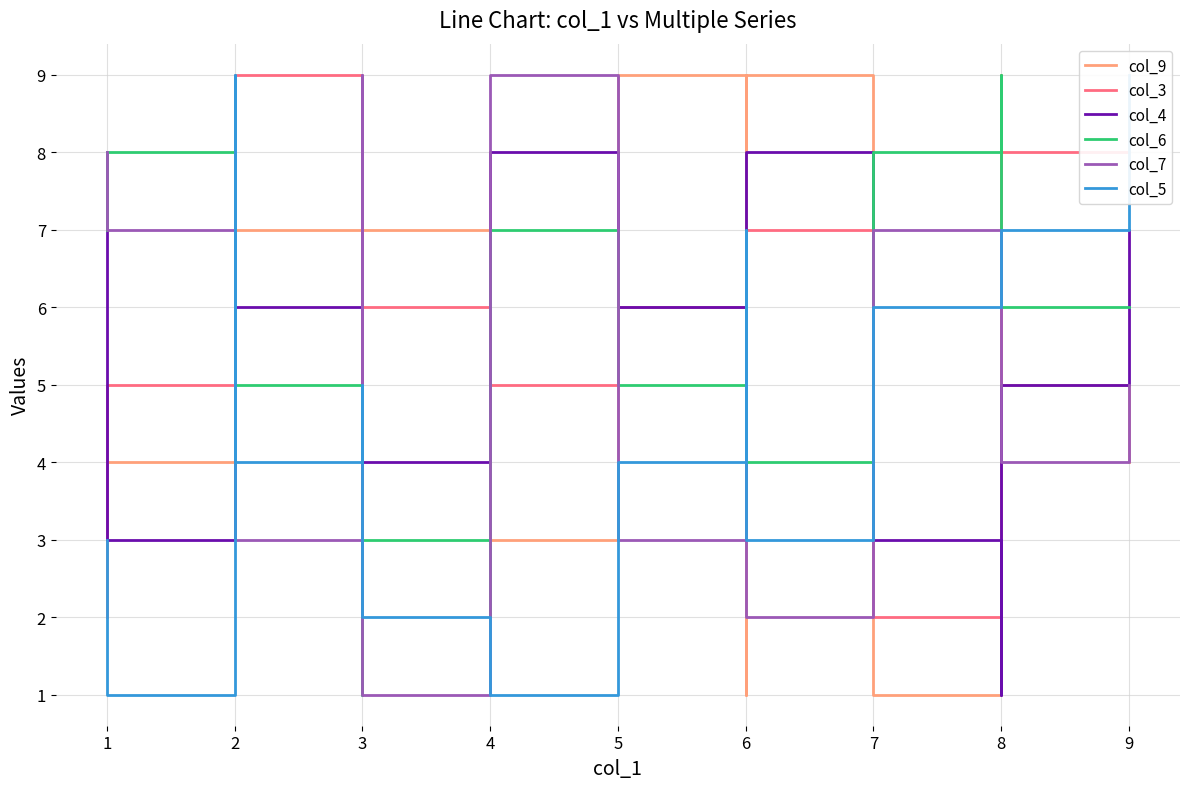

Count the number of data series in this chart.

6